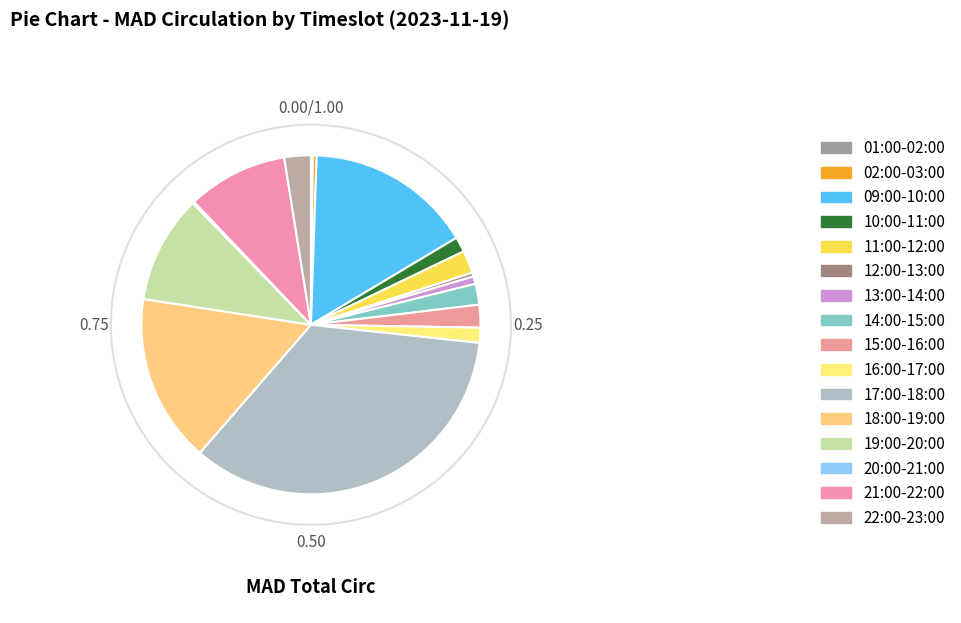

To the nearest percent, what portion does 13:00-14:00 represent?

1%